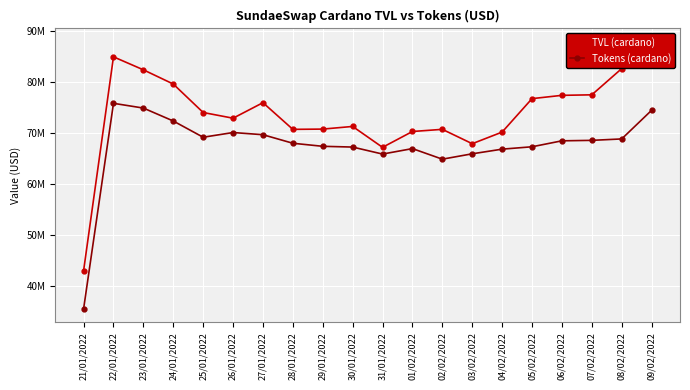

At 06/02/2022, list the series in order from smallest to largest.

Tokens (cardano), TVL (cardano)